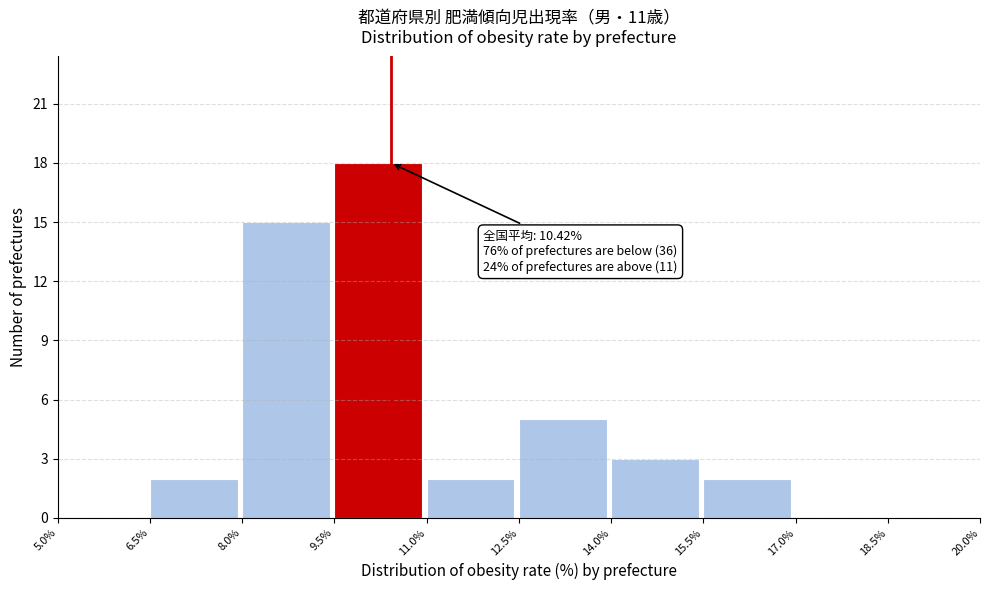

Over which range of the x-axis is the bar tallest?

9.5% to 11.0%